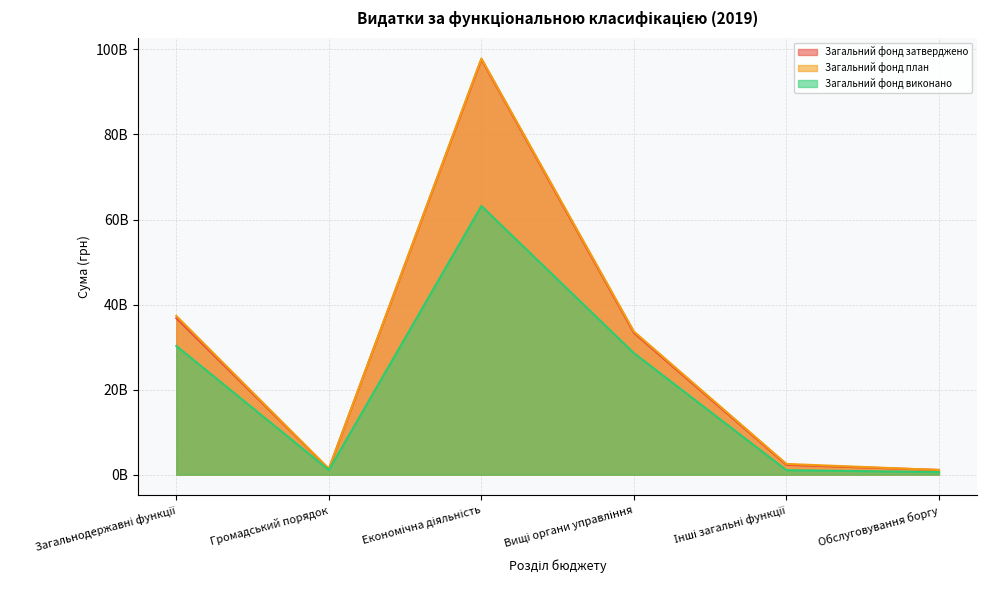

List the series in order of their peak value, highest first.

Загальний фонд план, Загальний фонд затверджено, Загальний фонд виконано